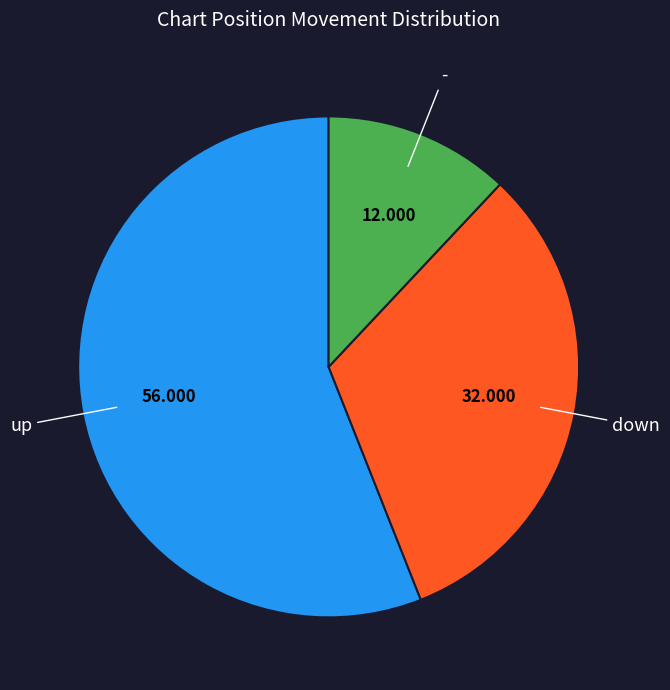

Which has a higher value, - or up?

up